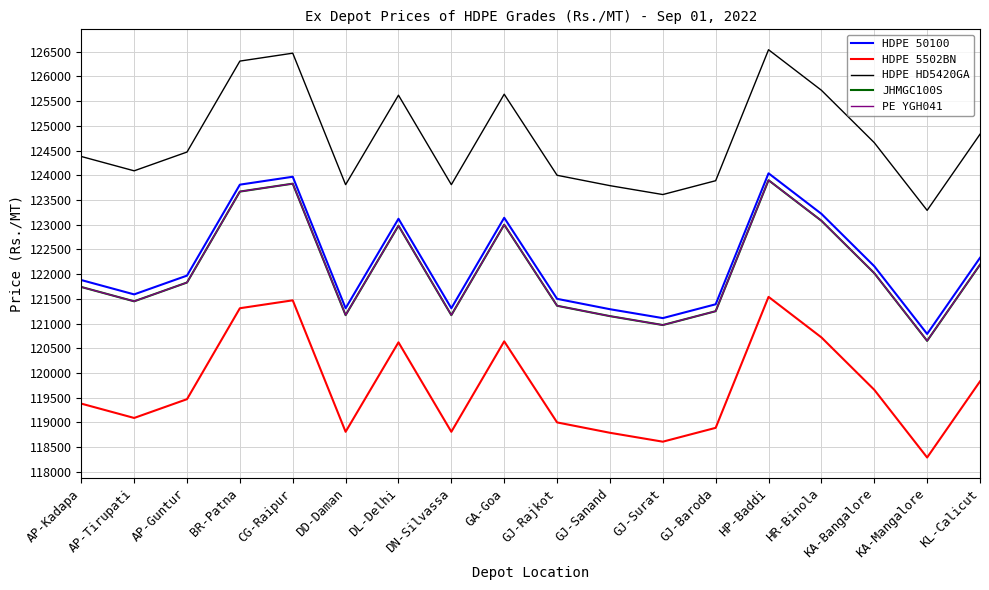

Is this an area chart (filled region under the line)?

No